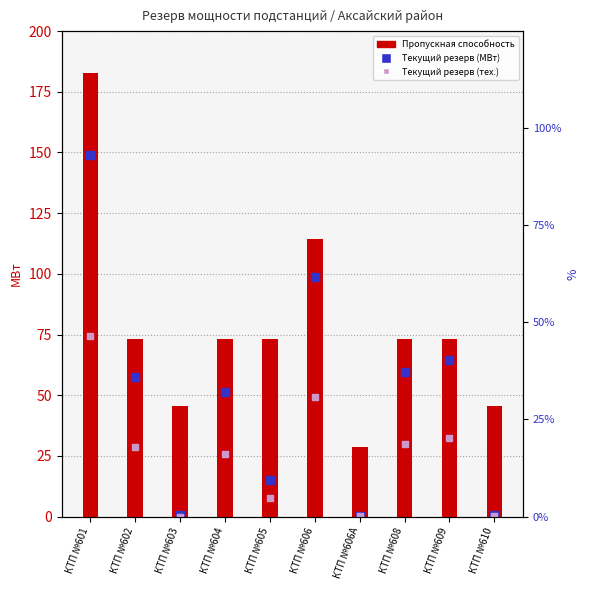

What is the total value across all series at КТП №609?

169.9